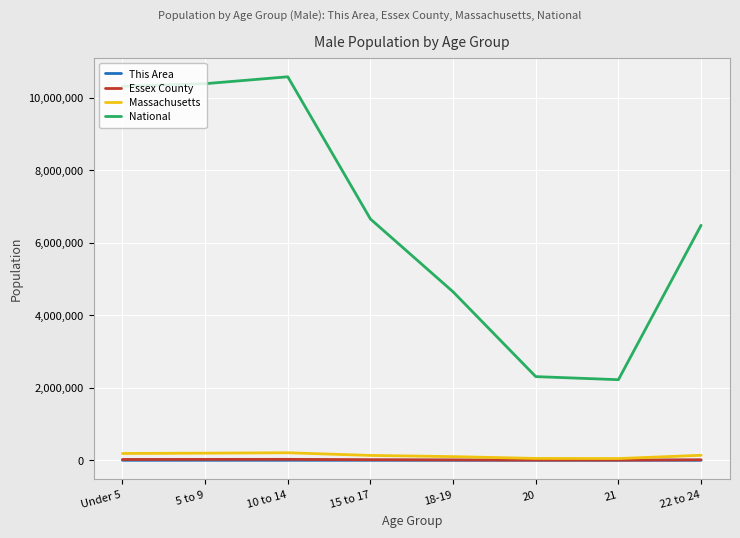

What is the difference between the highest and lowest values at 22 to 24?

6482611